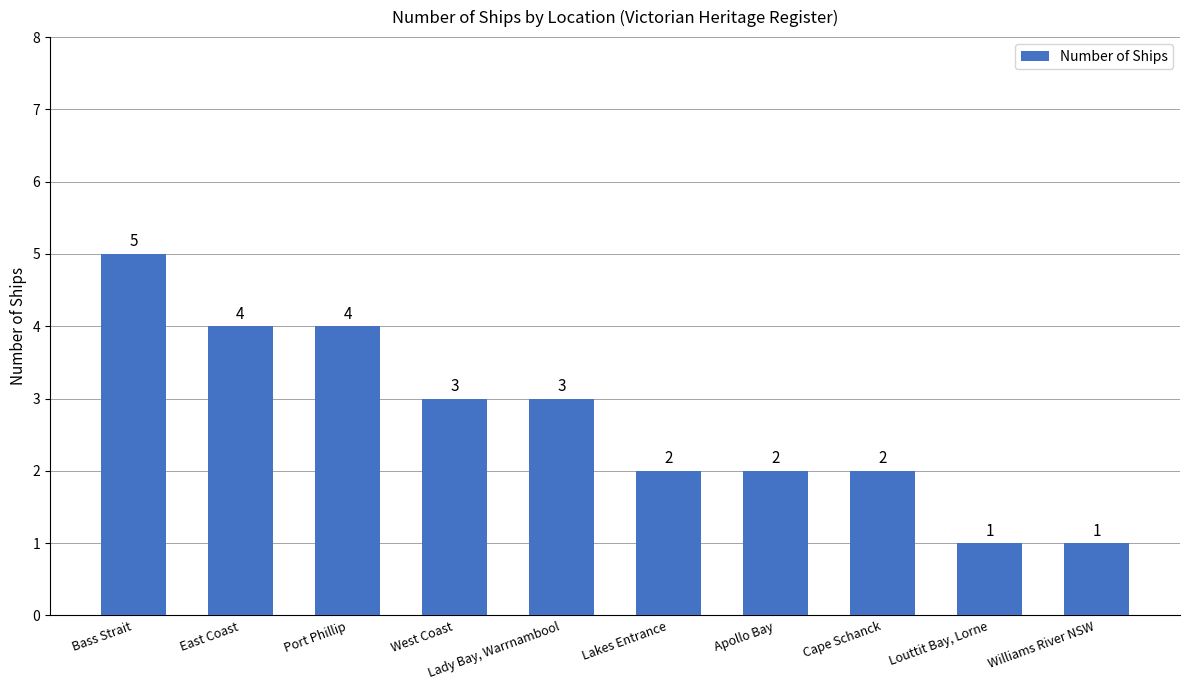

Reading left to right, transcribe all the data shown in this chart.

Bass Strait=5	East Coast=4	Port Phillip=4	West Coast=3	Lady Bay, Warrnambool=3	Lakes Entrance=2	Apollo Bay=2	Cape Schanck=2	Louttit Bay, Lorne=1	Williams River NSW=1